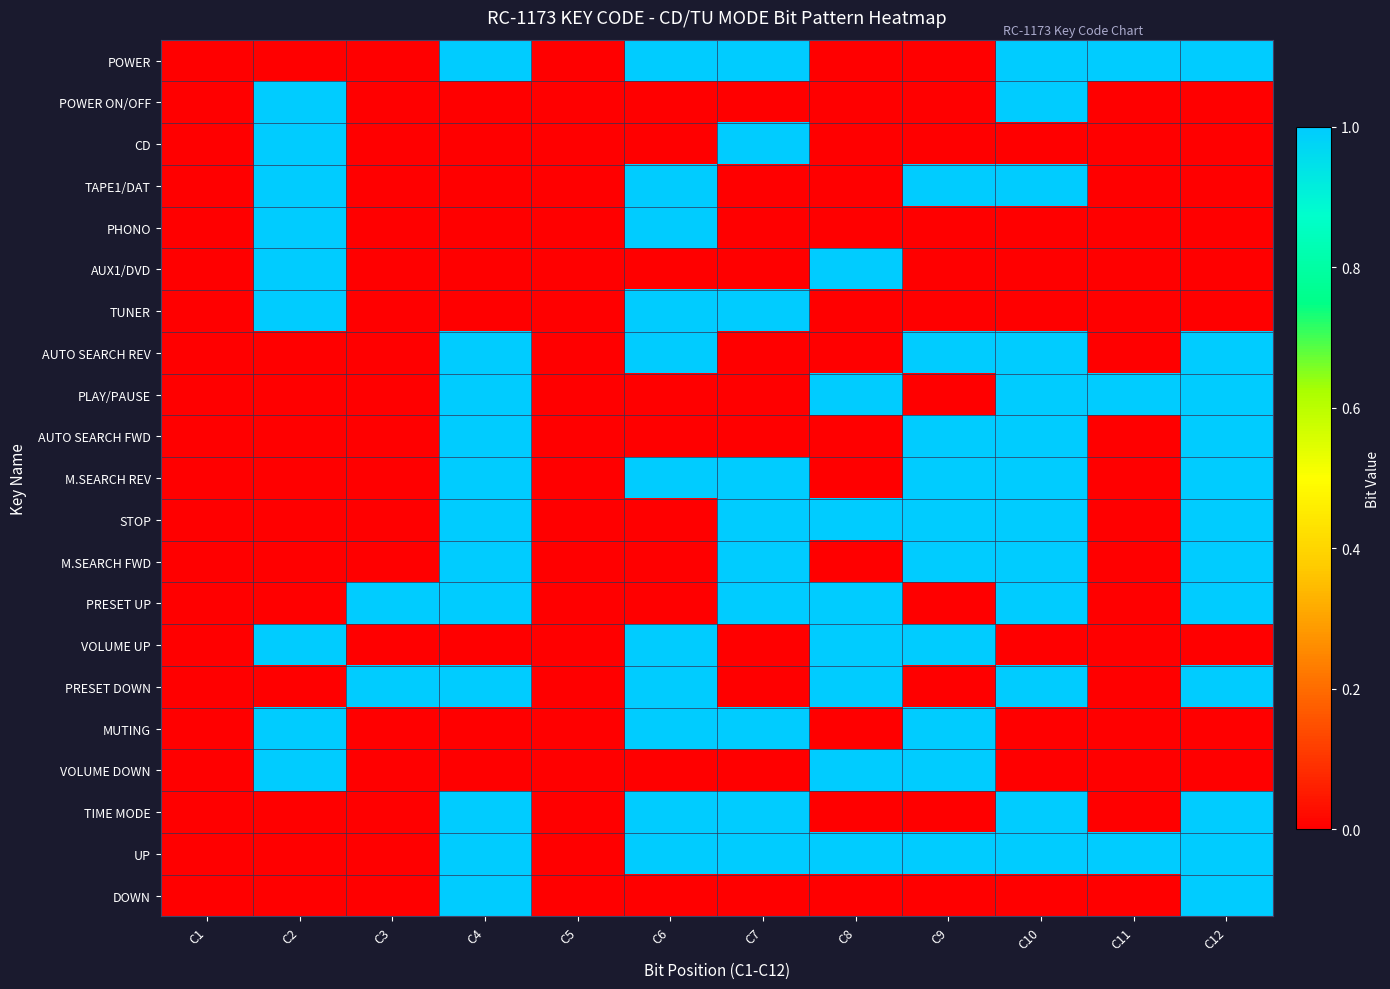

Rank the series by their maximum value, from highest to lowest.

POWER, POWER ON/OFF, CD, TAPE1/DAT, PHONO, AUX1/DVD, TUNER, AUTO SEARCH REV, PLAY/PAUSE, AUTO SEARCH FWD, M.SEARCH REV, STOP, M.SEARCH FWD, PRESET UP, VOLUME UP, PRESET DOWN, MUTING, VOLUME DOWN, TIME MODE, UP, DOWN